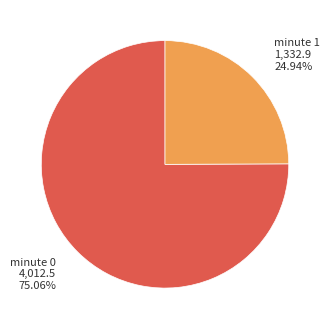

Is there a majority slice in this chart?

Yes